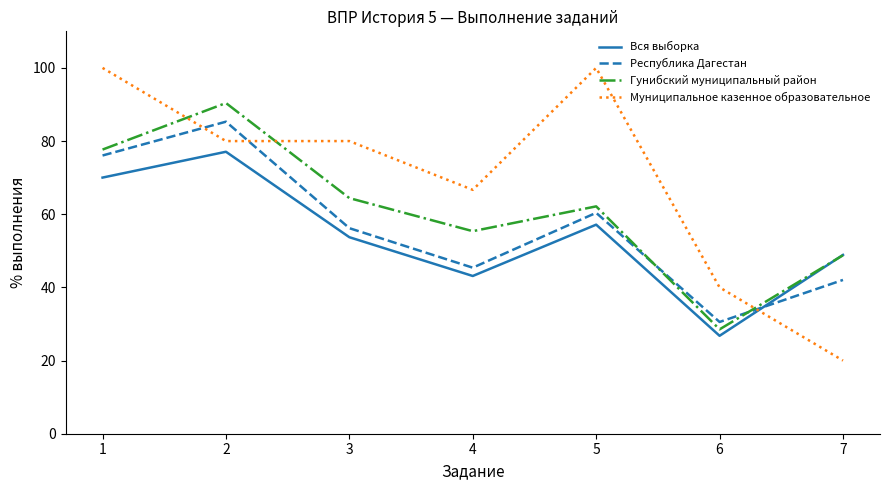

List the series in order of their overall mean, lowest first.

Вся выборка, Республика Дагестан, Гунибский муниципальный район, Муниципальное казенное образовательное